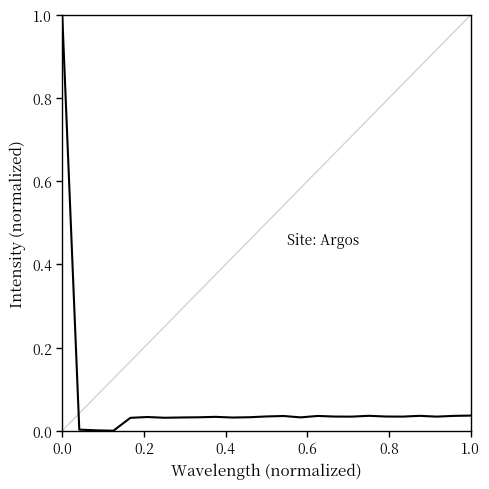

What is the maximum value shown in the chart?

1.0